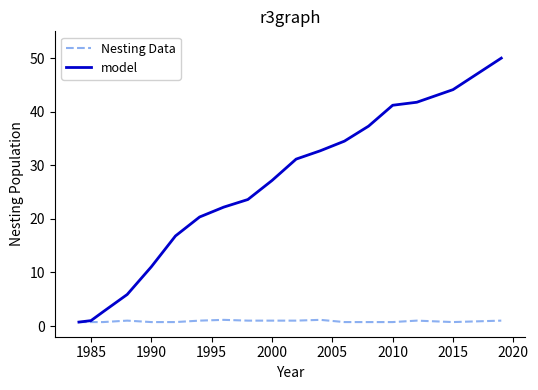

Rank the series by their maximum value, from highest to lowest.

model, Nesting Data